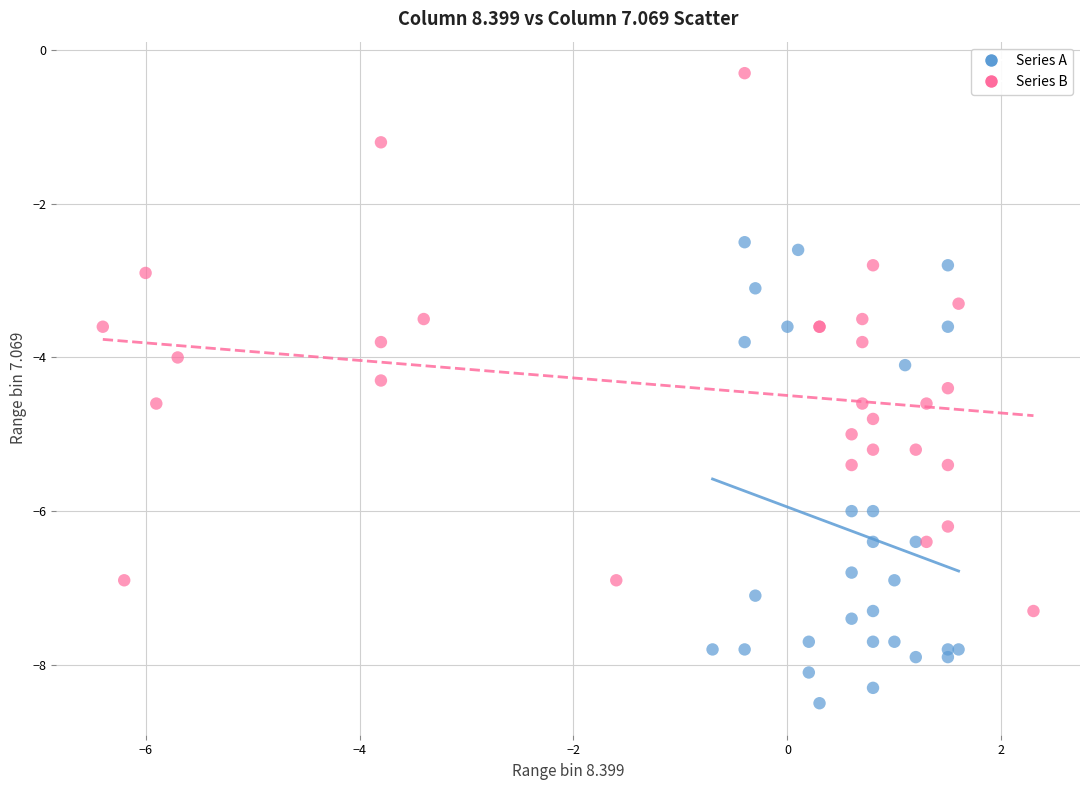

Which series has the largest Y range (max minus min)?

Series B